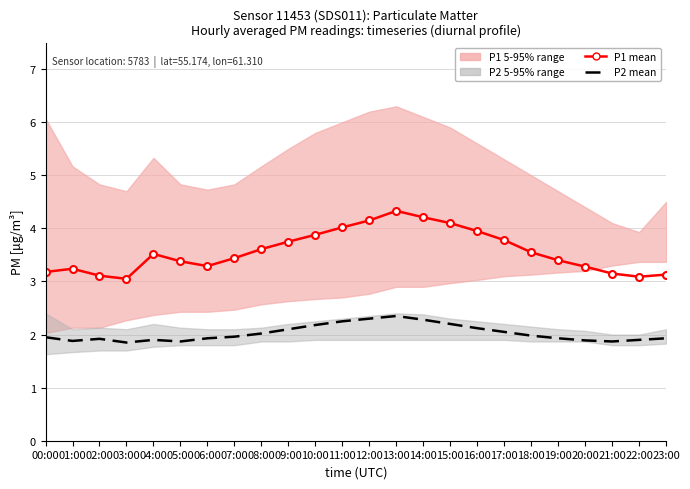

What is the spread (max minus min) of values at 18:00?

1.6